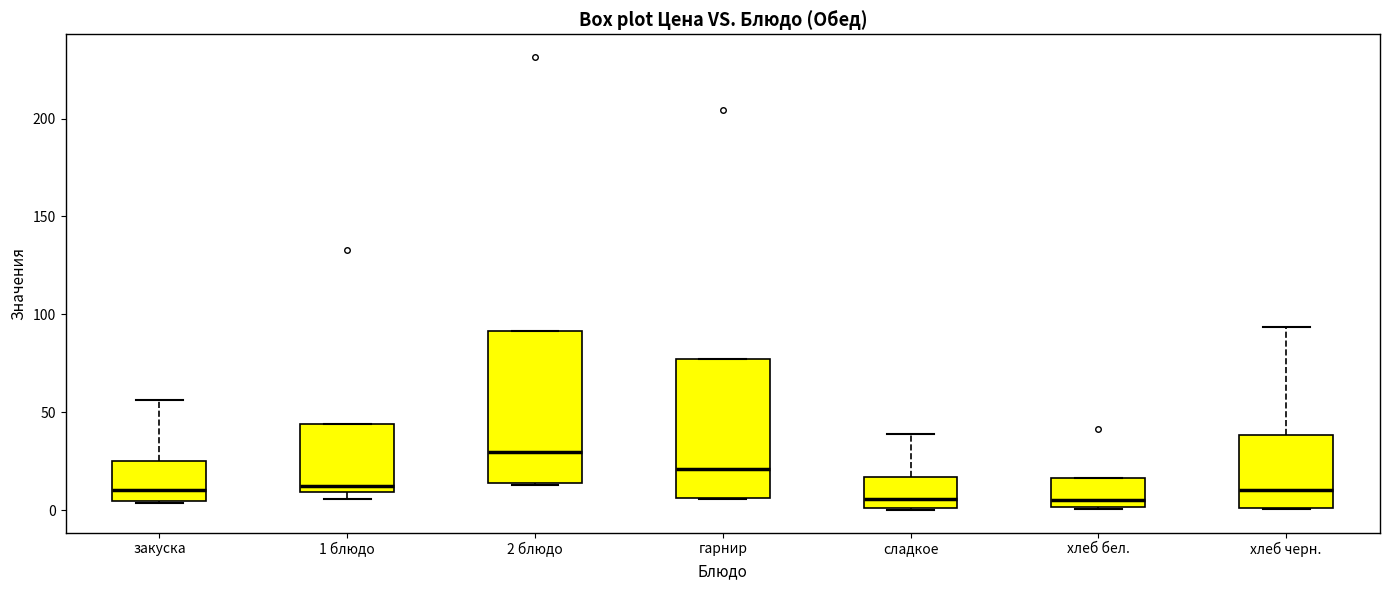

Reading left to right, read every box against the y-axis: the position of its median line, the range the box covers, and the ends of its whiskers. The values are not printed on the chart, so give them approximately, as read against the axis.

закуска: median 10, box 5 to 25, whiskers 5 to 55
1 блюдо: median 10 (just above the box's lower edge), box 10 to 45, whiskers 5 to 45
2 блюдо: median 30, box 15 to 90, whiskers 15 to 90
гарнир: median 20, box 5 to 75, whiskers 5 to 75
сладкое: median 5, box 0 to 15, whiskers 0 to 40
хлеб бел.: median 5, box 0 to 15, whiskers 0 to 15
хлеб черн.: median 10, box 0 to 40, whiskers 0 to 95